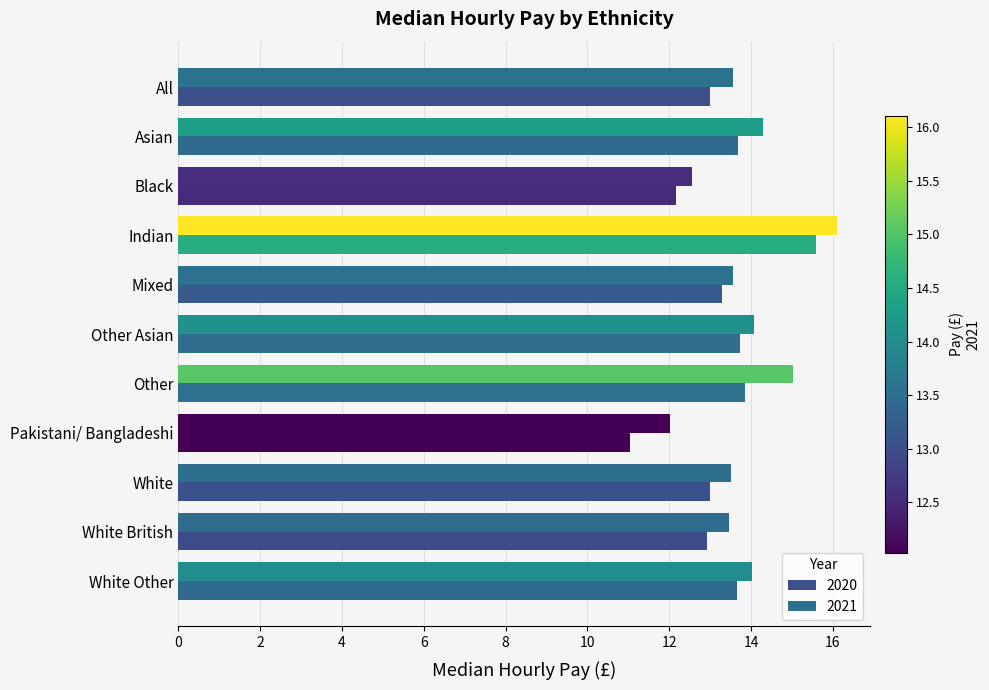

What is the value of the 2020 bar at the 7th from the left?

13.8